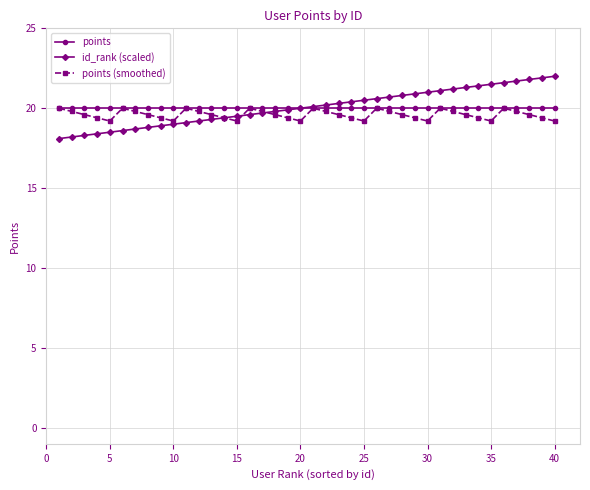

Which series has the largest range (max minus min)?

id_rank (scaled)